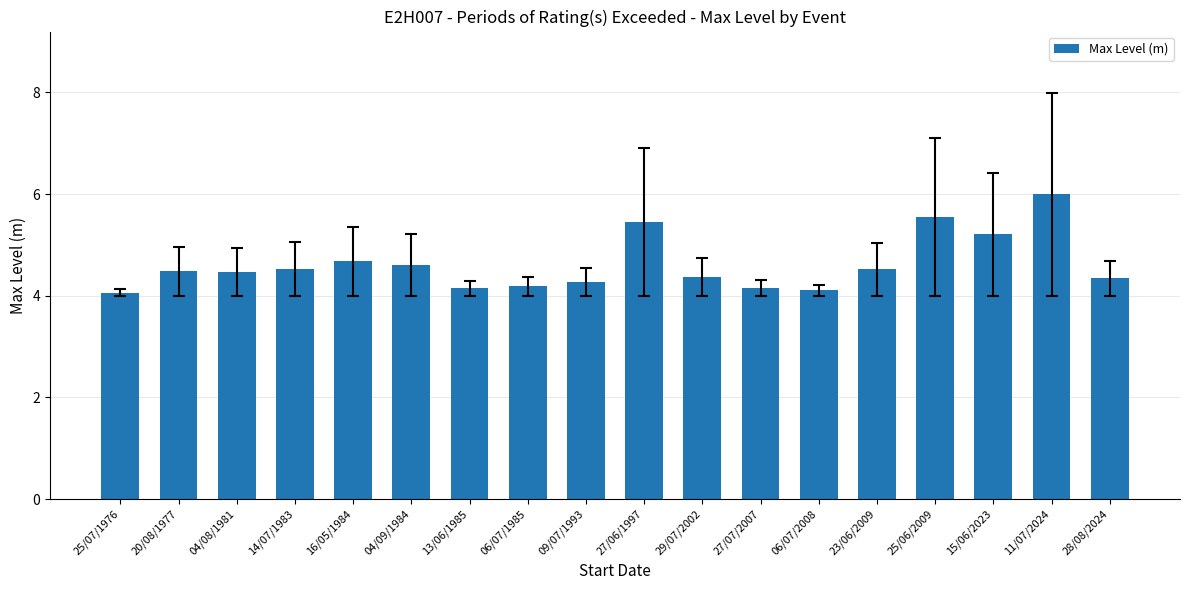

Approximately how many times larger is the value at 14/07/1983 compared to 16/05/1984?

1.0